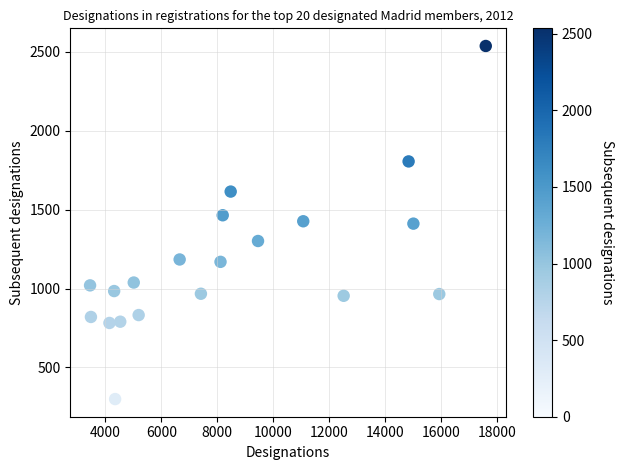

What is the range of Y values (max minus min)?

2236